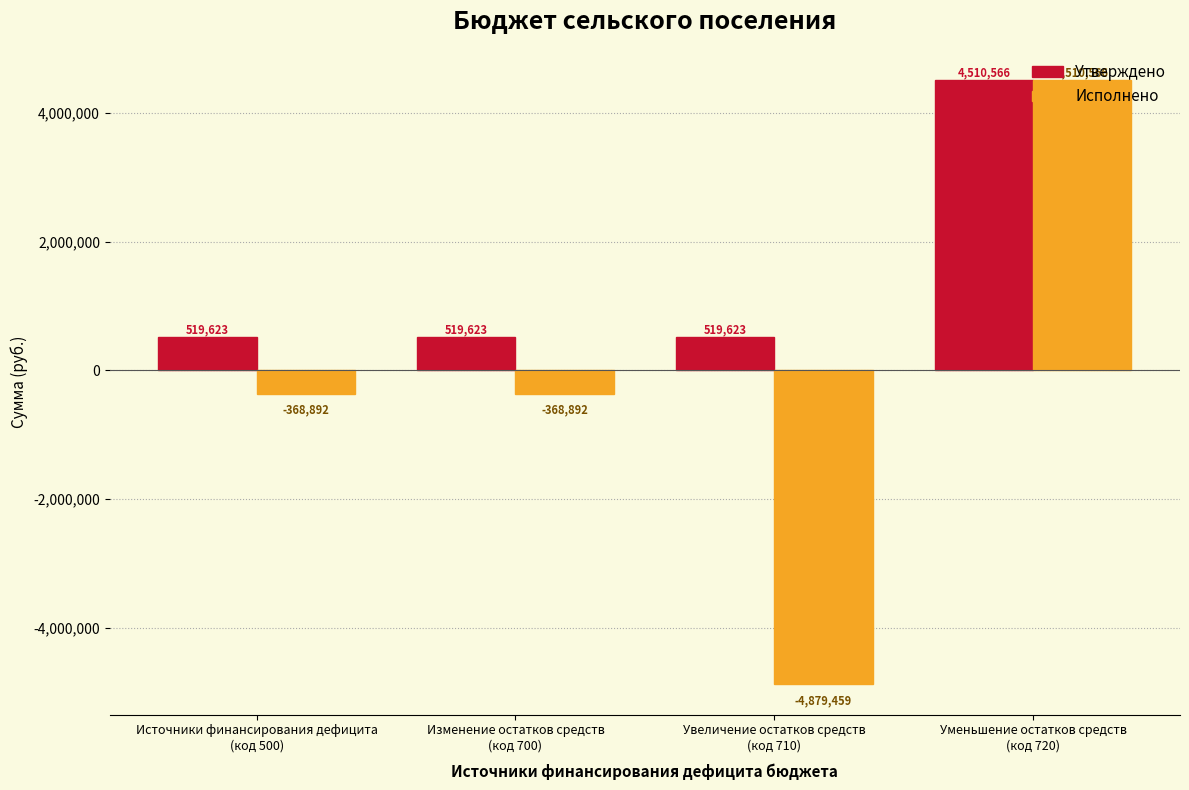

What is the maximum value for Утверждено?

4510566.5